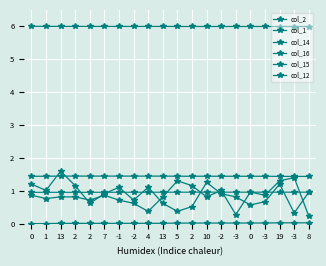

Does the chart have visible grid lines?

Yes